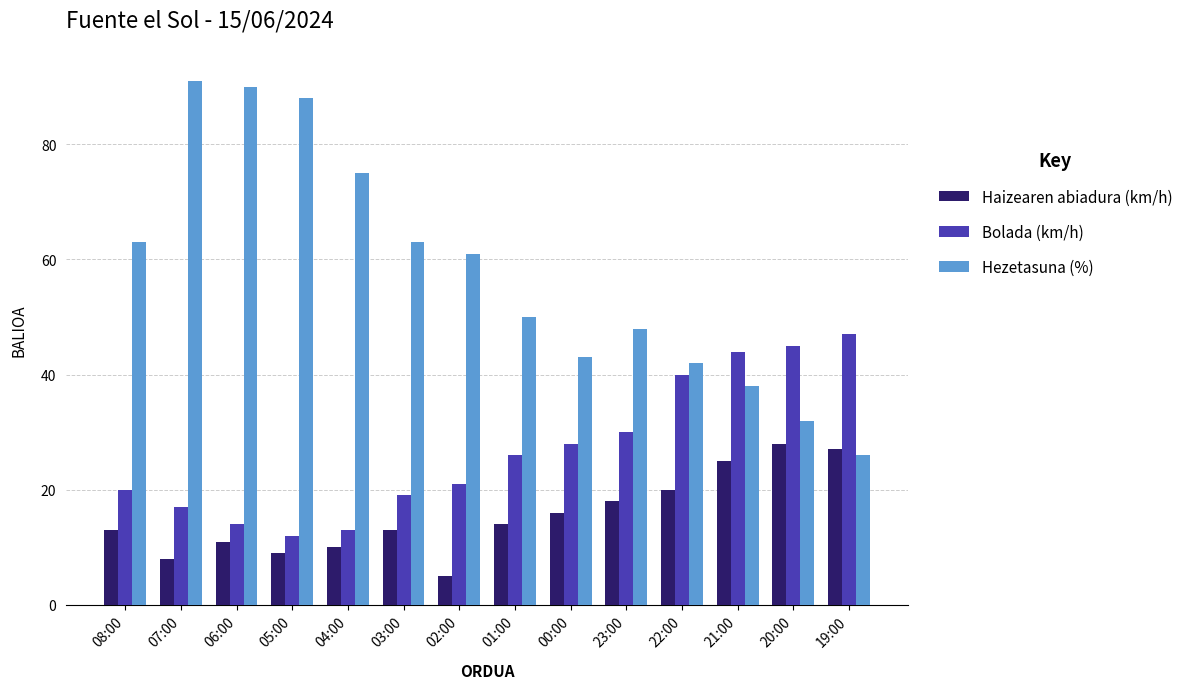

What is the difference between the Hezetasuna (%) values at 02:00 and 04:00?

14